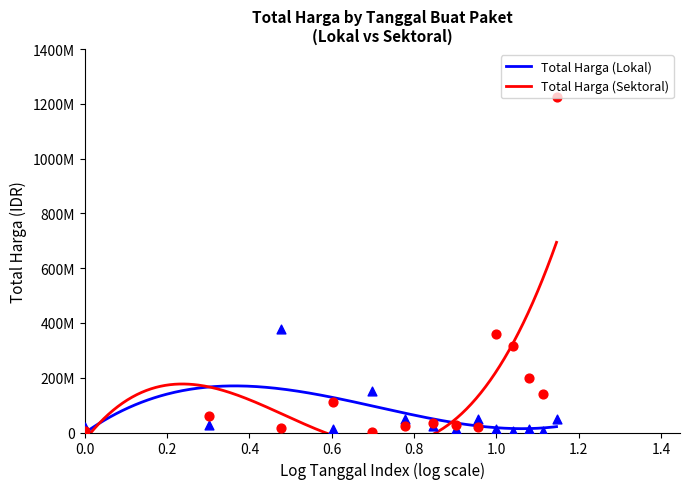

Which series contains the lowest Y value?

Total Harga (Sektoral)